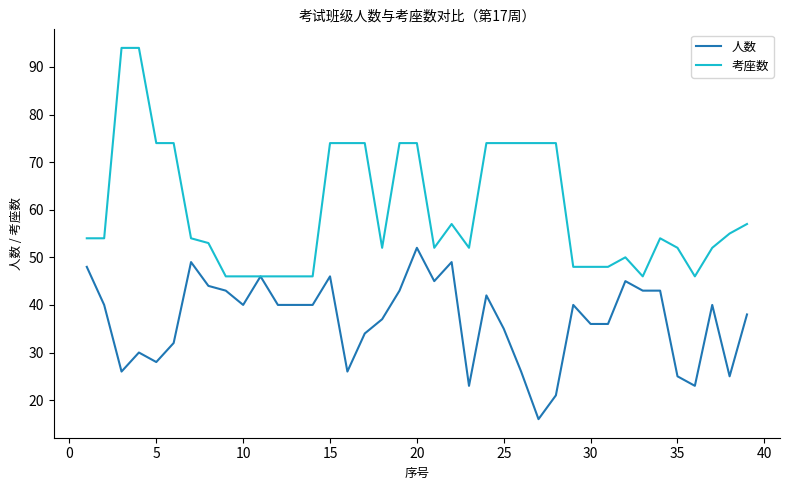

Reading right to left, list all the values displayed in this chart.

人数: 38	25	40	23	25	43	43	45	36	36	40	21	16	26	35	42	23	49	45	52	43	37	34	26	46	40	40	40	46	40	43	44	49	32	28	30	26	40	48
考座数: 57	55	52	46	52	54	46	50	48	48	48	74	74	74	74	74	52	57	52	74	74	52	74	74	74	46	46	46	46	46	46	53	54	74	74	94	94	54	54